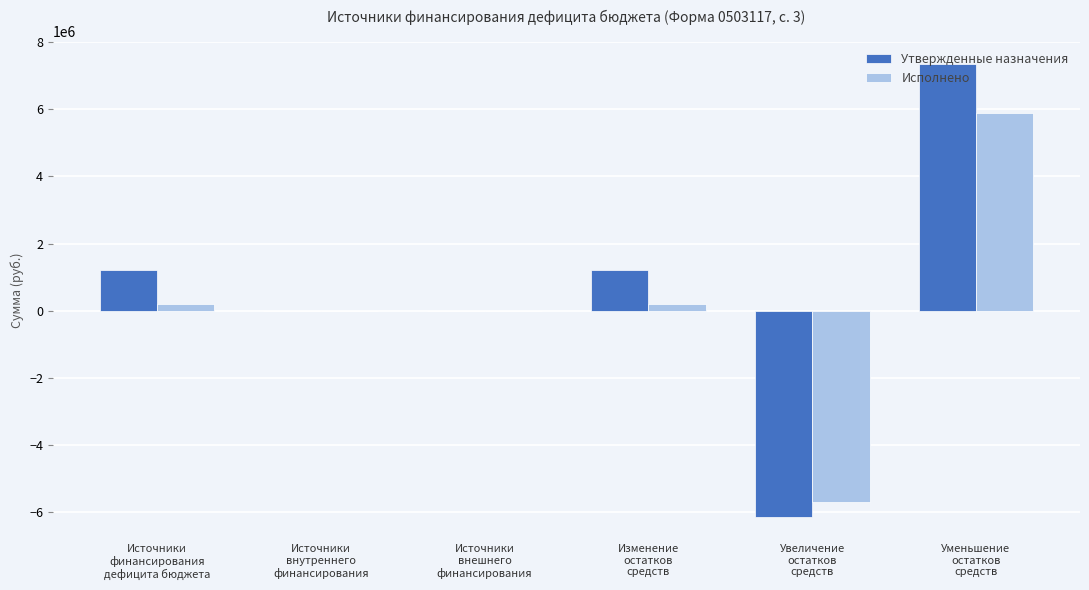

What is the maximum value shown in the chart?

7337237.2